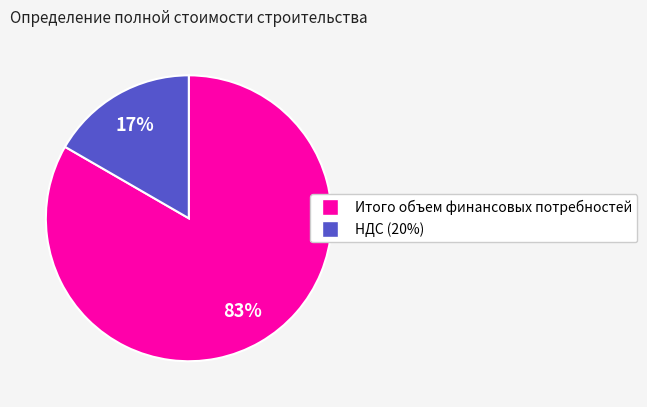

Count the number of slices in the pie.

2